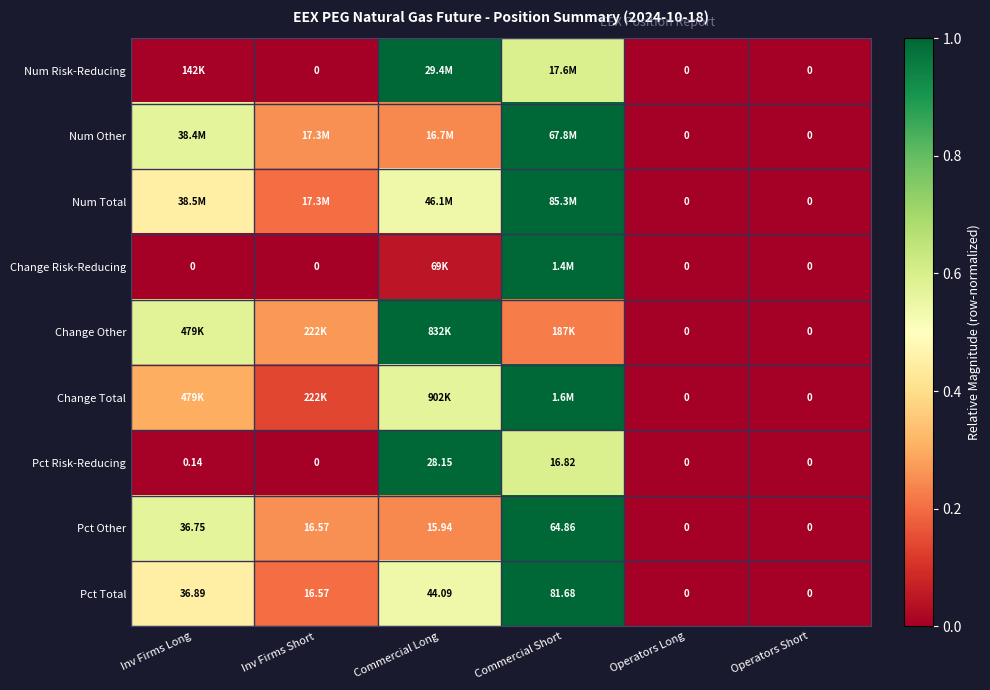

Where is Pct Total nearest to the value 40?

Inv Firms Long